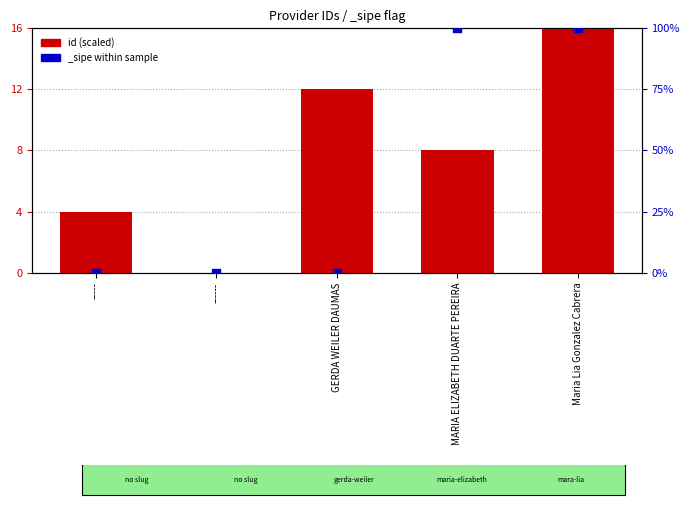

What is the change in value from ------ to GERDA WEILER DAUMAS?

+12